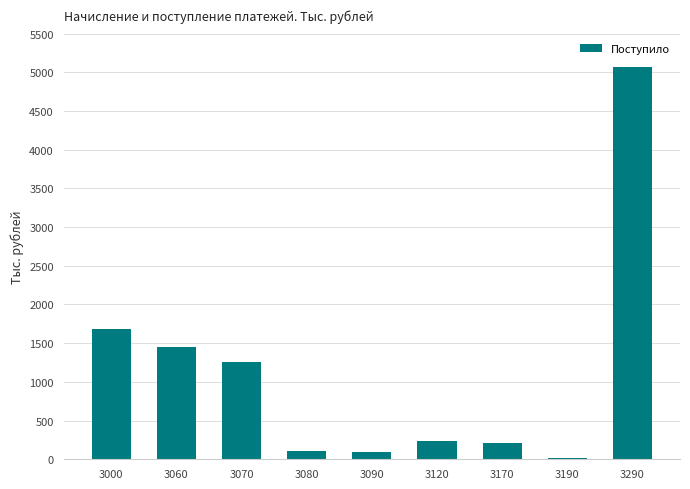

At which label is the value closest to 2541?

3000